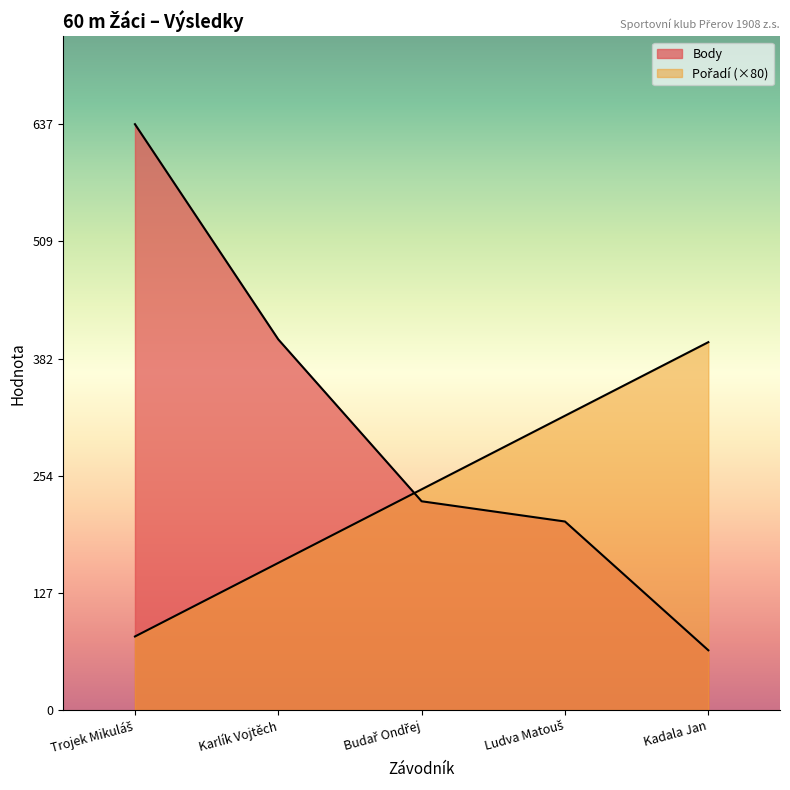

Where do Pořadí and Body first cross each other?

Karlík Vojtěch and Budař Ondřej